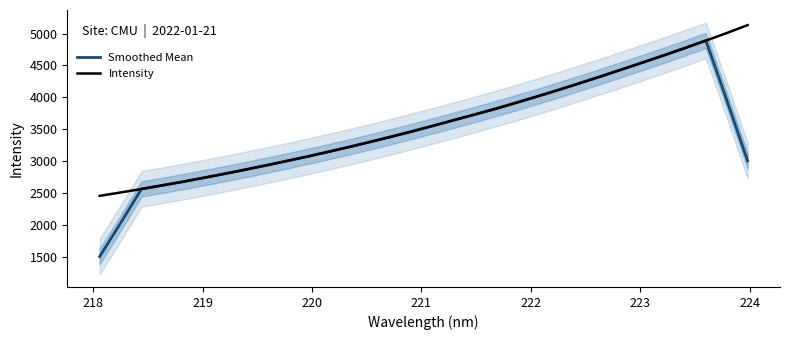

How many lines are shown in the chart?

2